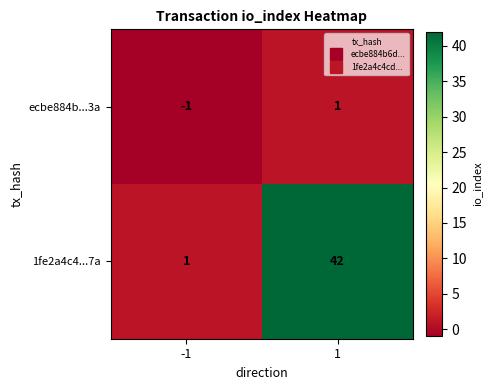

Rank the series by their maximum value, from highest to lowest.

1fe2a4c4...7a, ecbe884b...3a